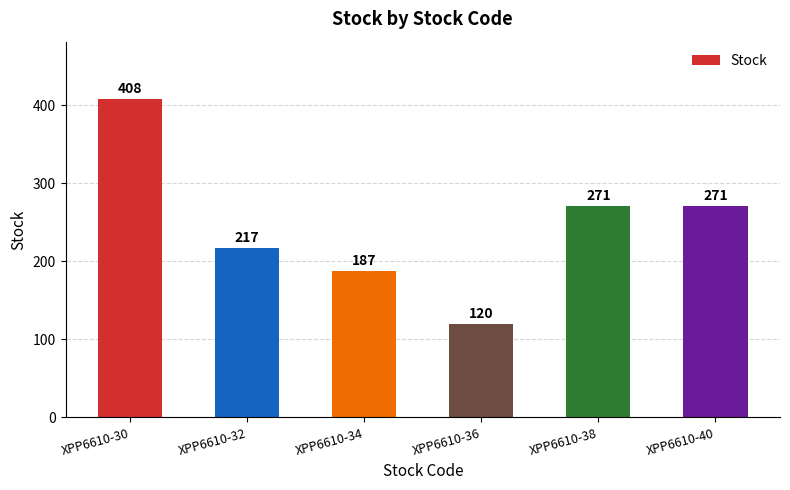

Is it true that the value at XPP6610-40 is 271?

True